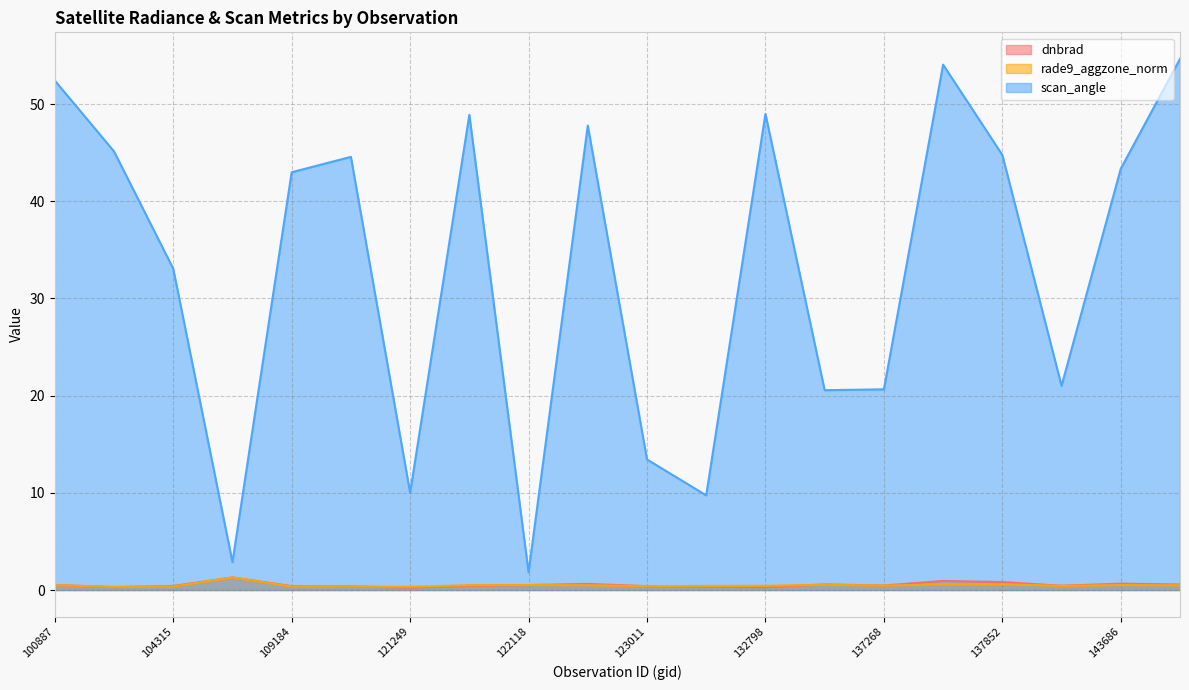

What is the approximate value of scan_angle at 103601?

45.1